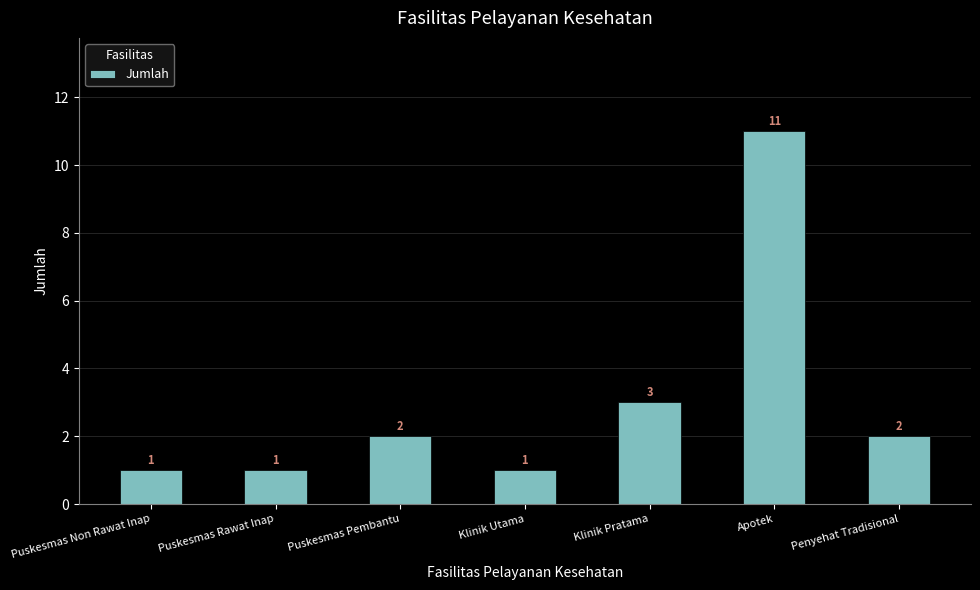

Reading right to left, what are all the values shown in this chart?

Penyehat Tradisional=2	Apotek=11	Klinik Pratama=3	Klinik Utama=1	Puskesmas Pembantu=2	Puskesmas Rawat Inap=1	Puskesmas Non Rawat Inap=1